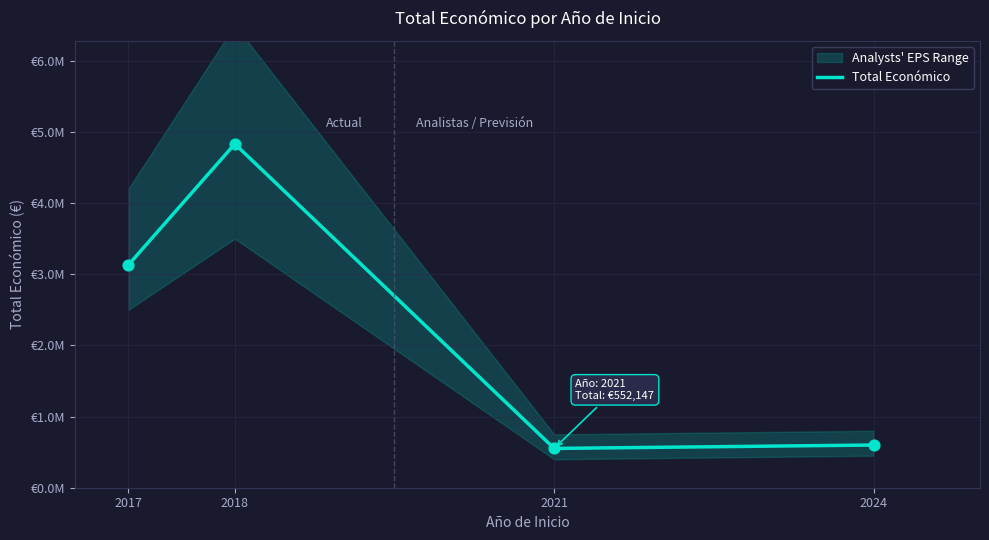

Between 2018 and 2018, which is larger?

2018